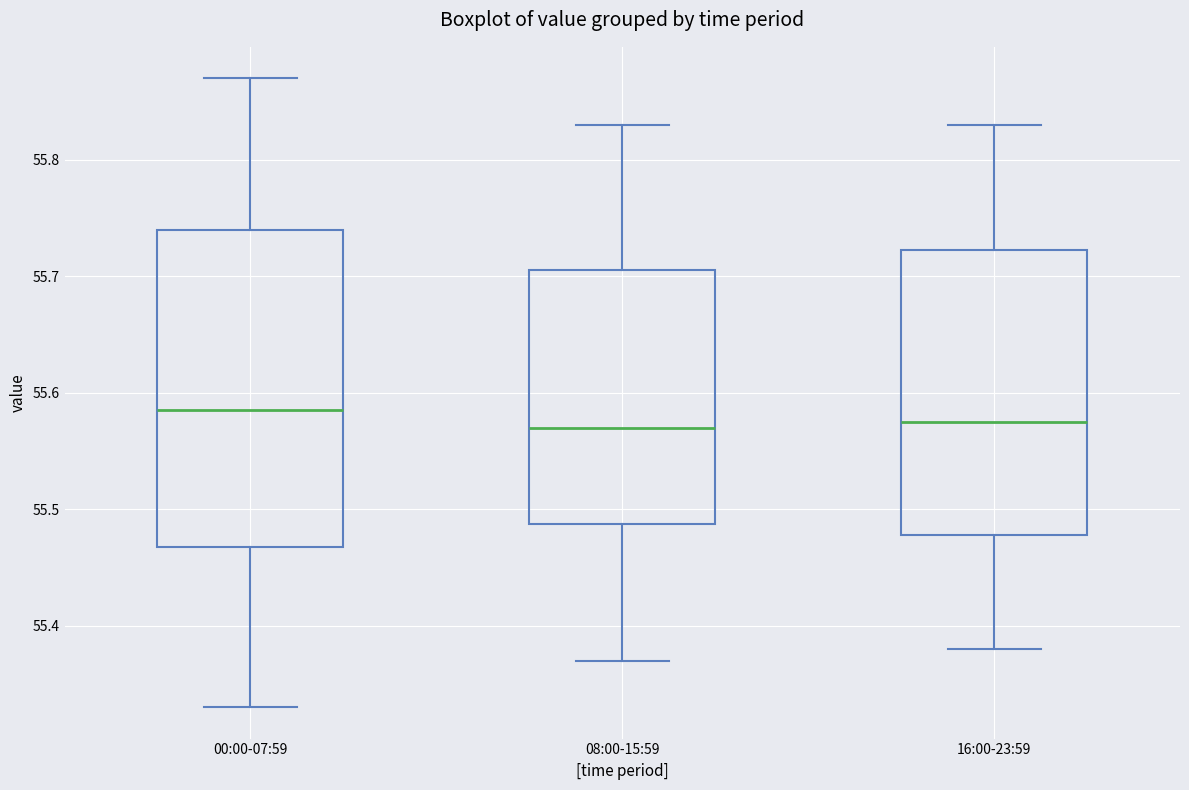

Reading left to right, transcribe this box plot: for each box, give where its median line is, the range the box spans, and where its two whiskers end, as read against the y-axis. The values are not printed on the chart, so give them approximately, as read against the axis.

00:00-07:59: median 55.59, box 55.47 to 55.74, whiskers 55.33 to 55.87
08:00-15:59: median 55.57, box 55.49 to 55.71, whiskers 55.37 to 55.83
16:00-23:59: median 55.58, box 55.48 to 55.72, whiskers 55.38 to 55.83